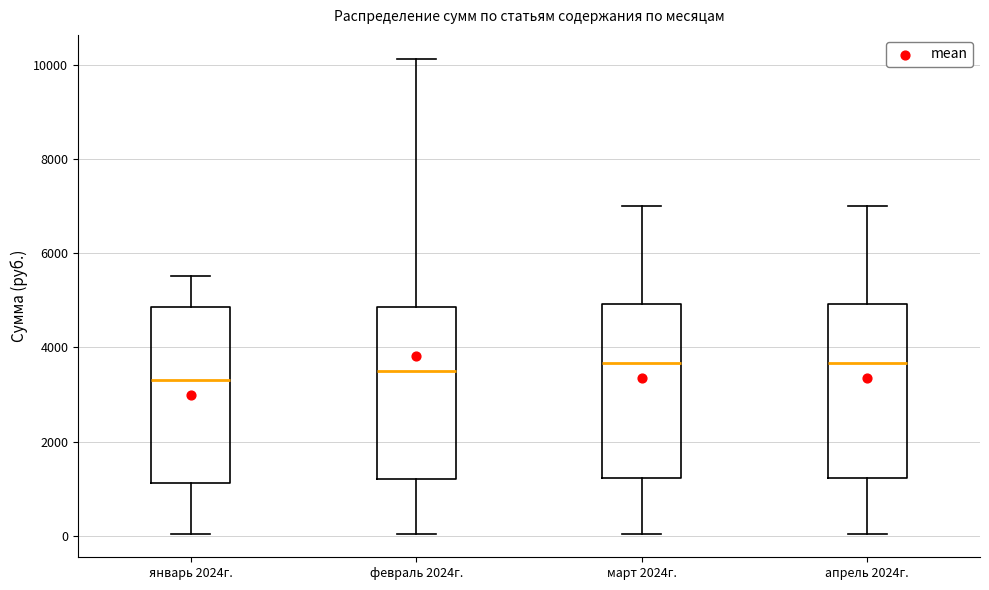

Where does the upper whisker of the box for апрель 2024г. end on the y-axis? The values are not printed on the chart, so give them approximately, as read against the axis.

7000